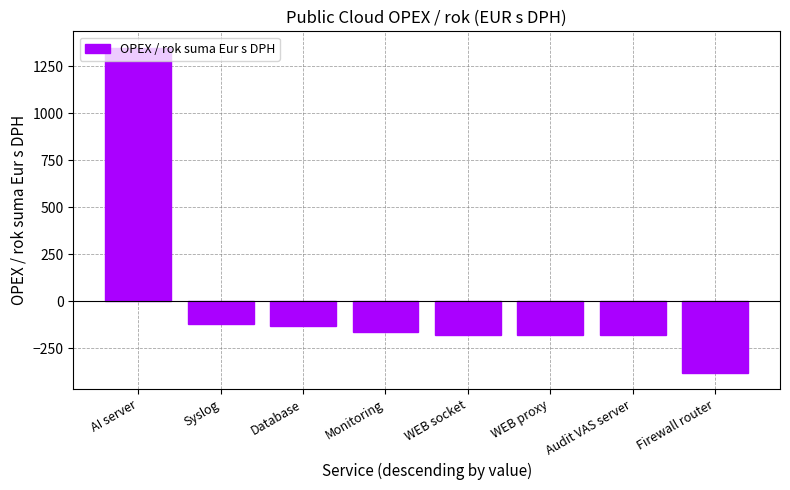

What is the label of the 4th bar from the left?

Monitoring